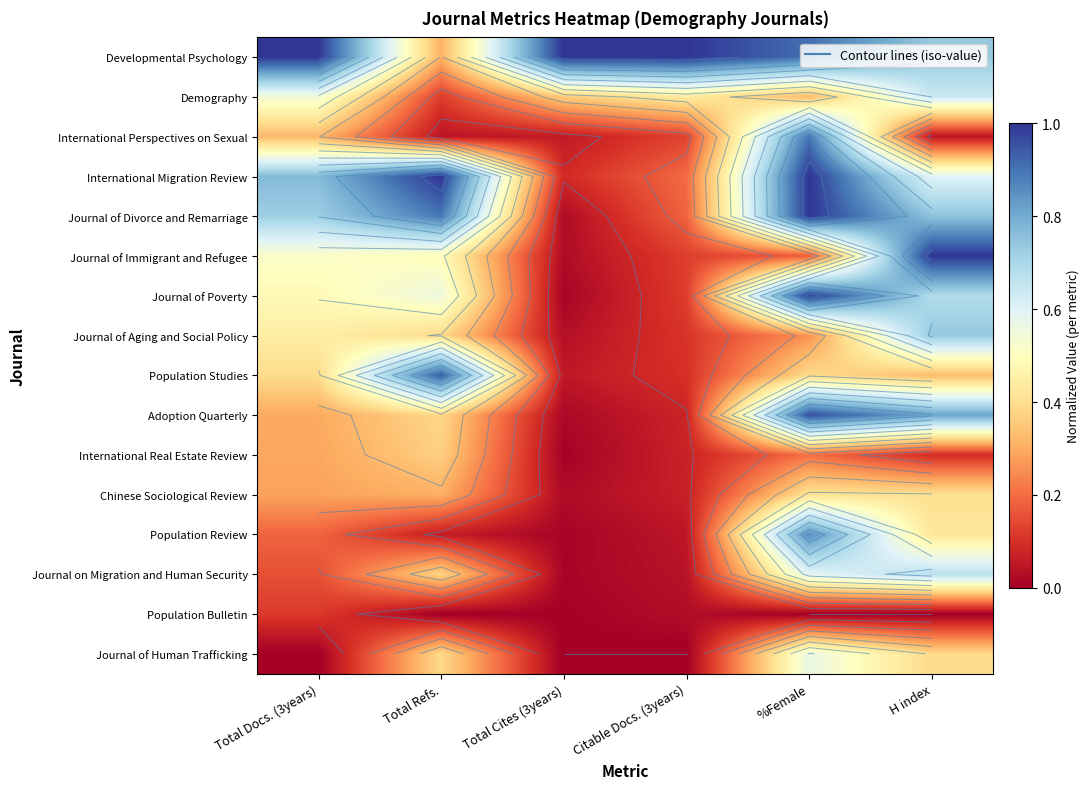

What is the spread (max minus min) of values at Citable Docs. (3years)?

1.0